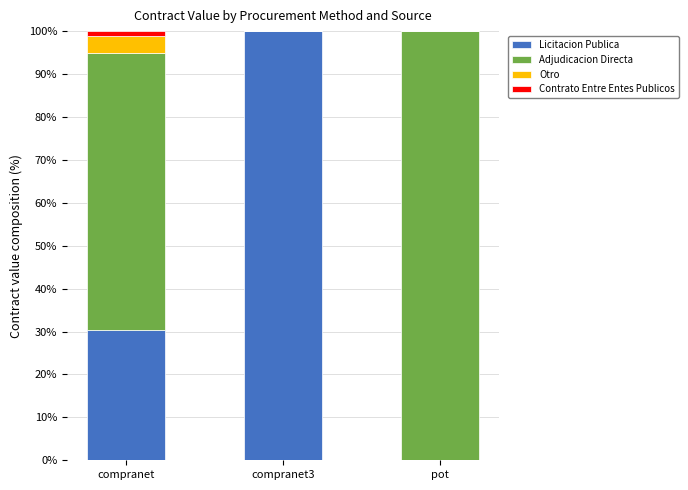

What is the maximum value for Licitacion Publica?

100.0